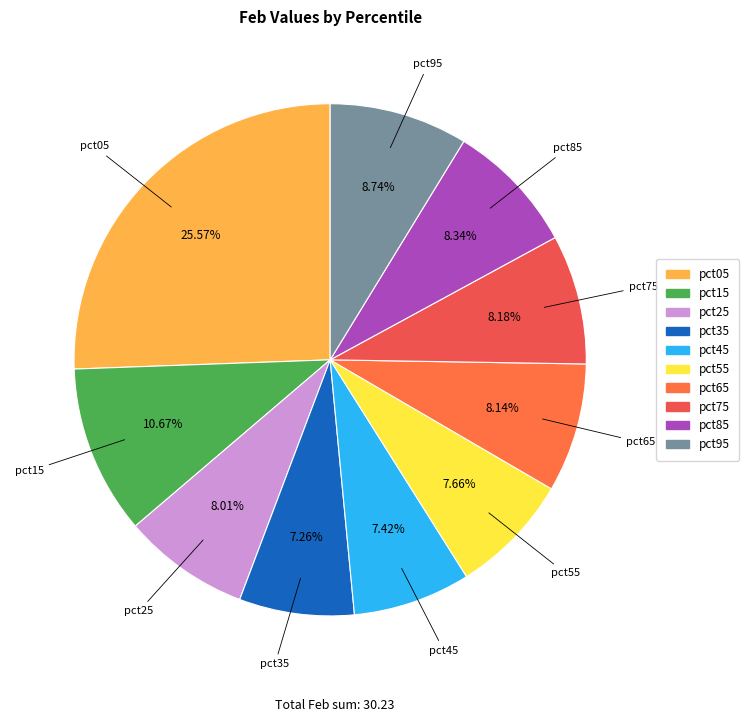

The pct15 slice represents 11% of the pie. True or false?

True